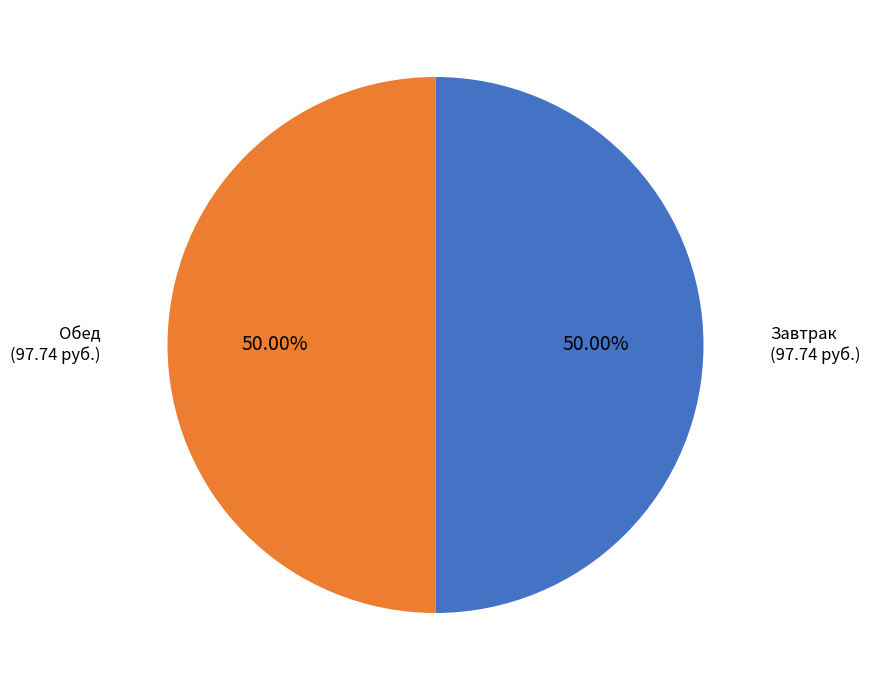

Count the number of slices in the pie.

2